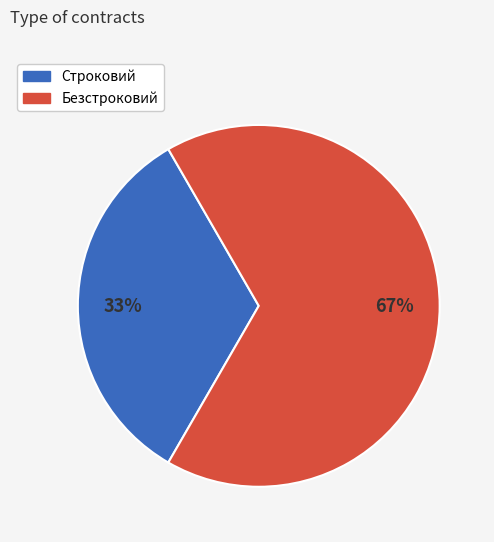

Do Безстроковий and Строковий together represent more than half of the pie?

Yes